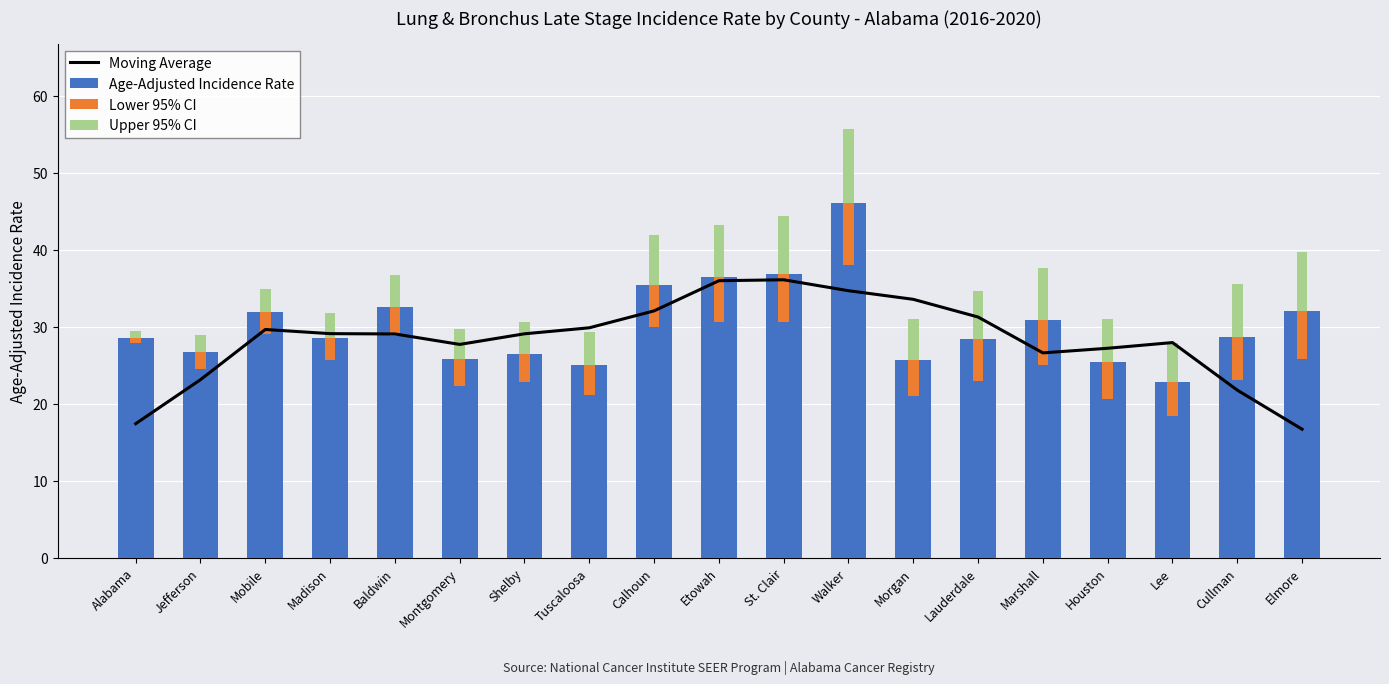

Between Jefferson and Houston, which is larger?

Houston